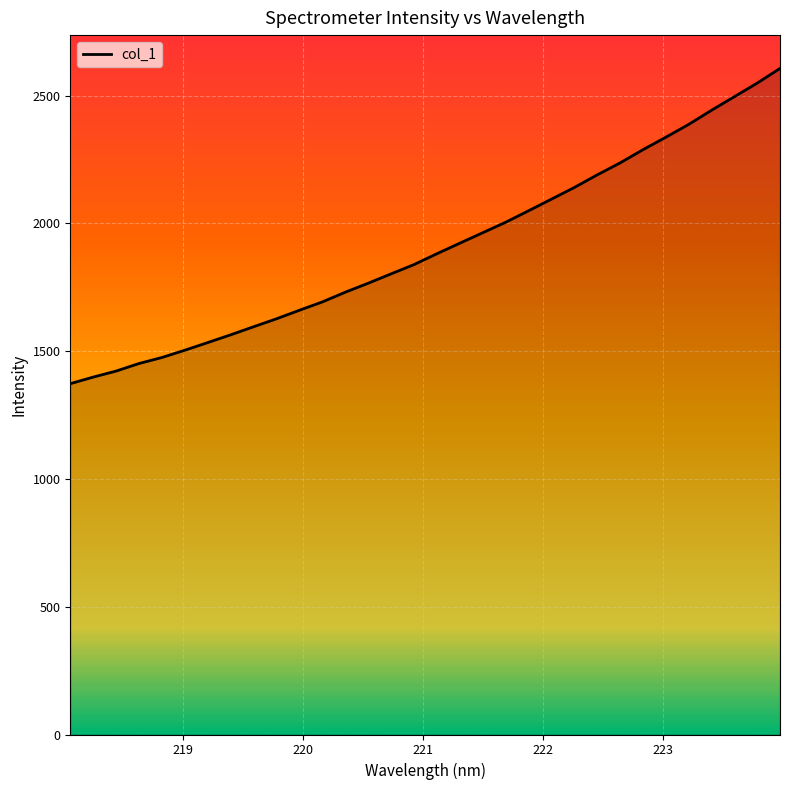

What is the minimum value shown in the chart?

1373.0